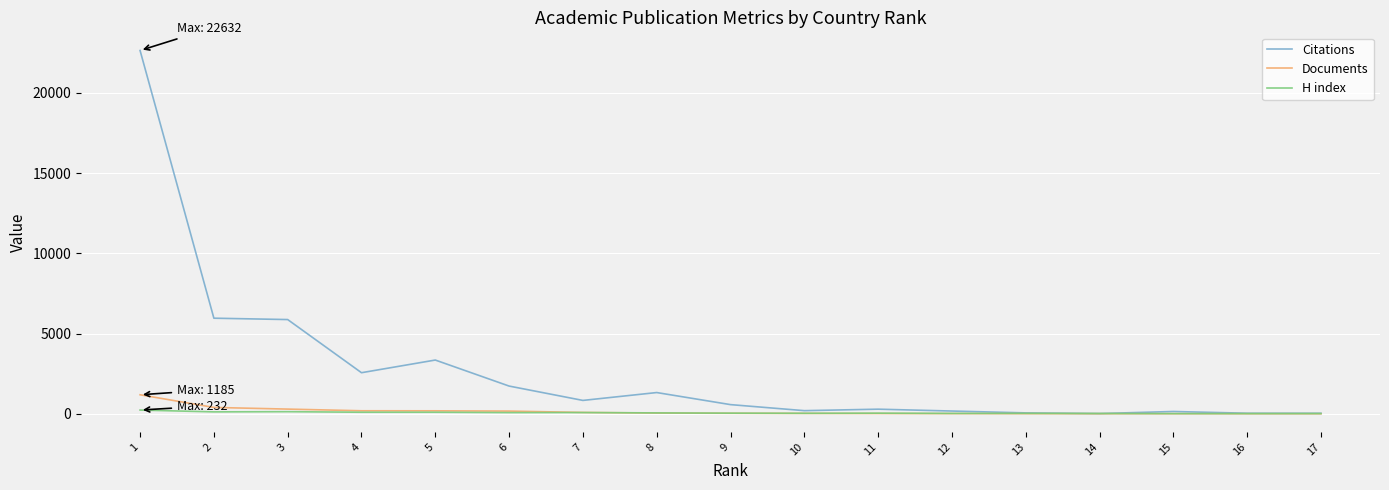

Is the value of Documents at 8 greater than the value of Citations at 6?

No